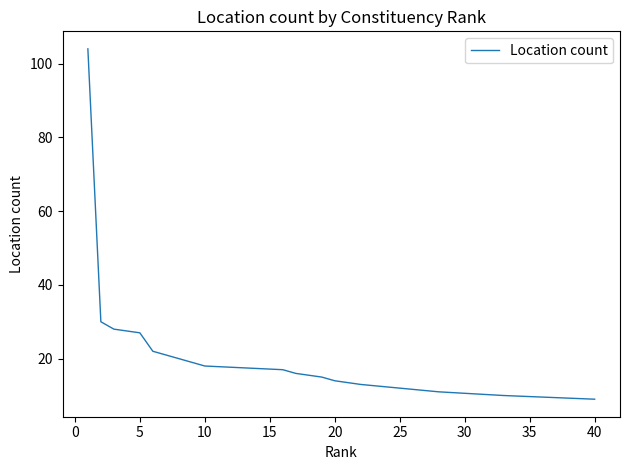

How many distinct data groups are displayed?

1